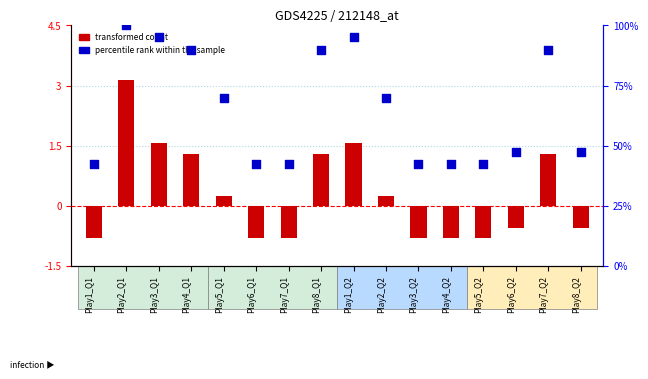

Which series reaches the maximum Y coordinate?

percentile rank within the sample